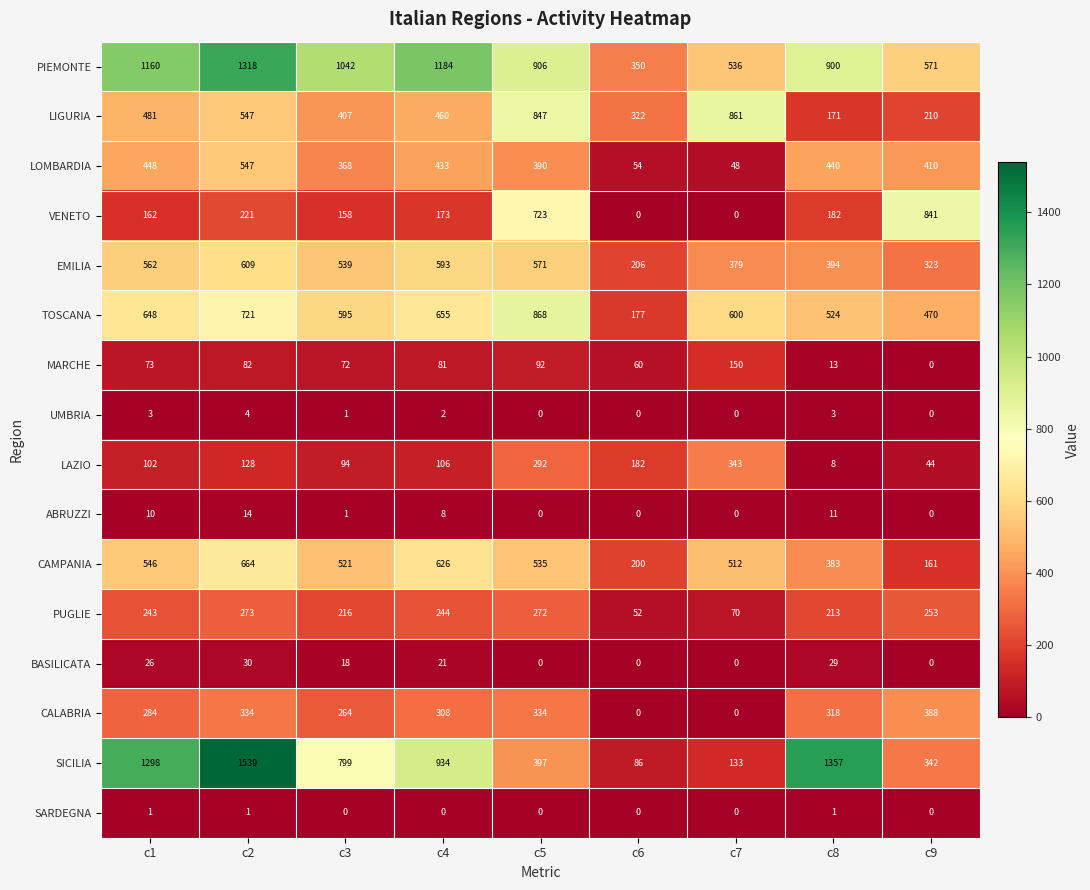

At which category is the sum across all series the highest?

c2